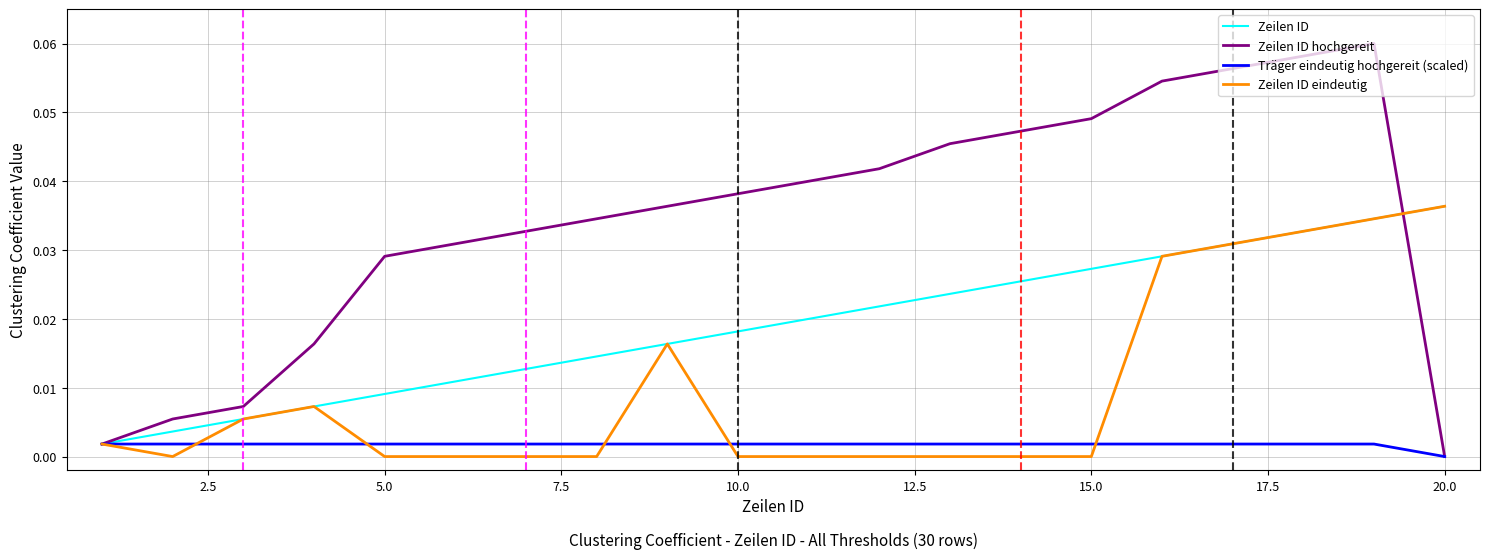

Which series has the widest spread of values?

Zeilen ID hochgereit